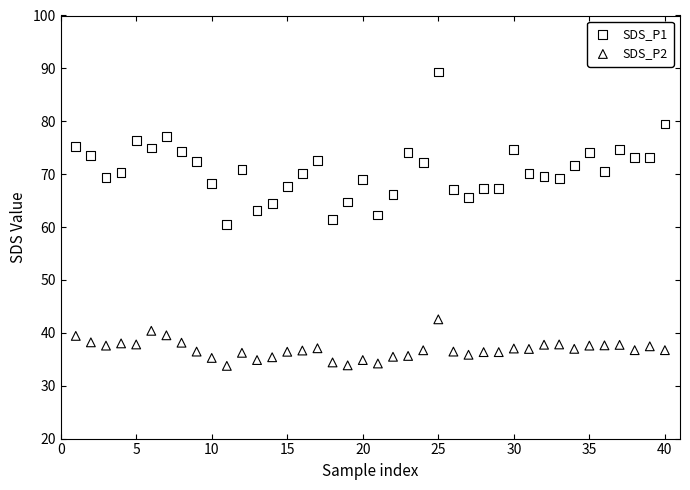

Which series reaches the maximum Y coordinate?

SDS_P1